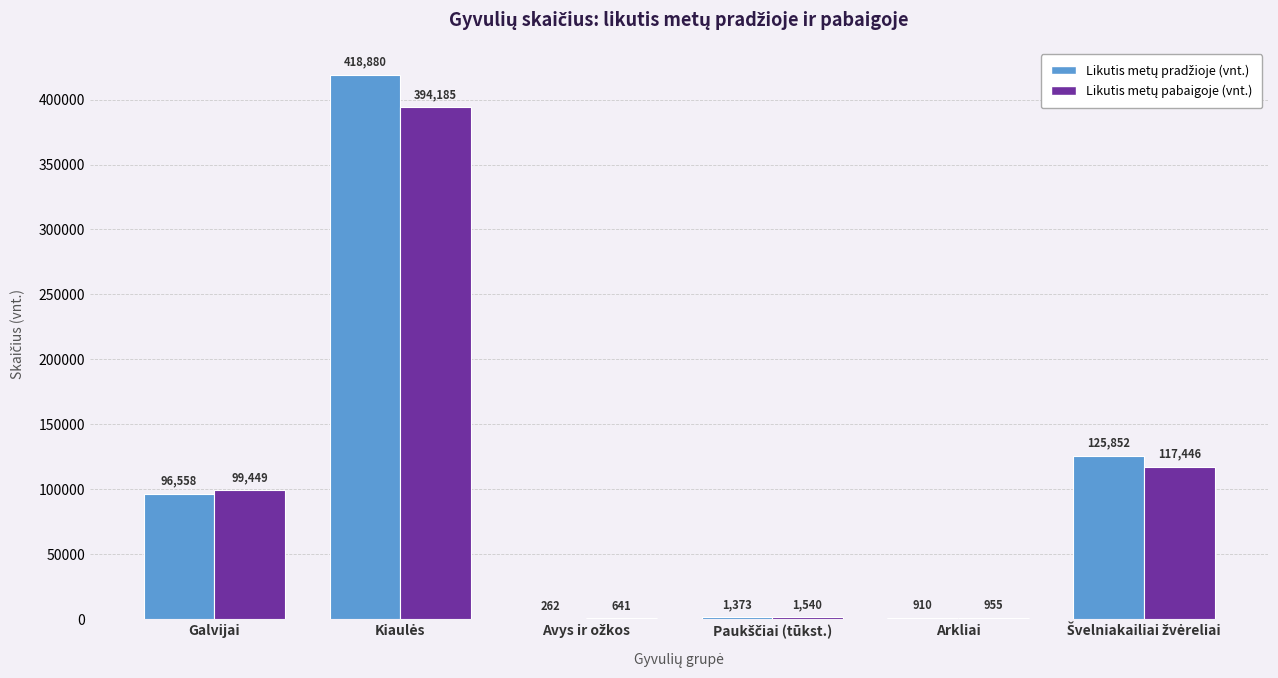

What is the total value across all series at Arkliai?

1865.0